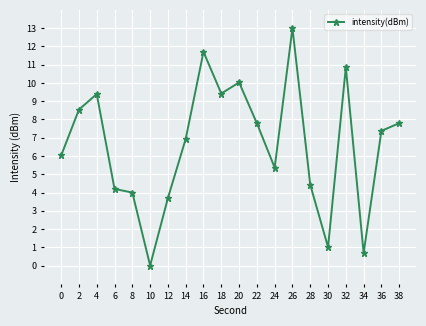

Approximately how many times larger is the value at 32 compared to 26?

0.8